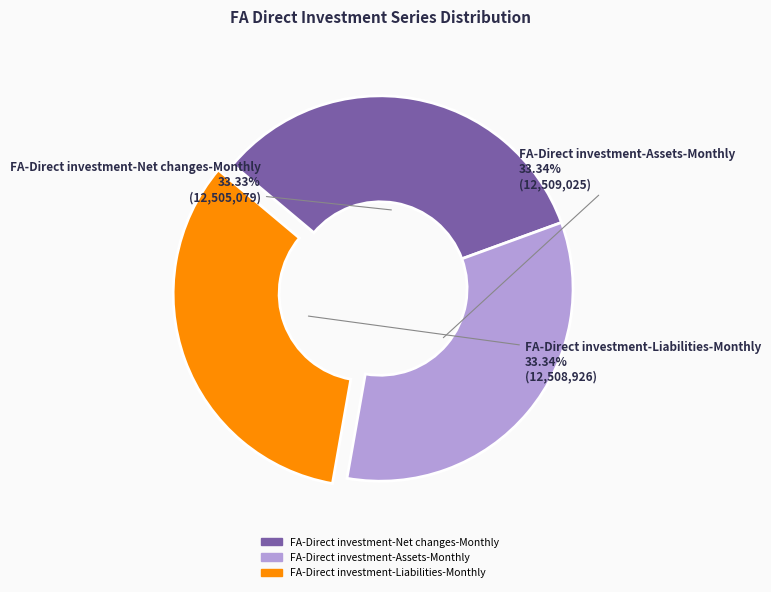

To the nearest percent, what percentage of the pie is FA-Direct investment-Liabilities-Monthly?

33%